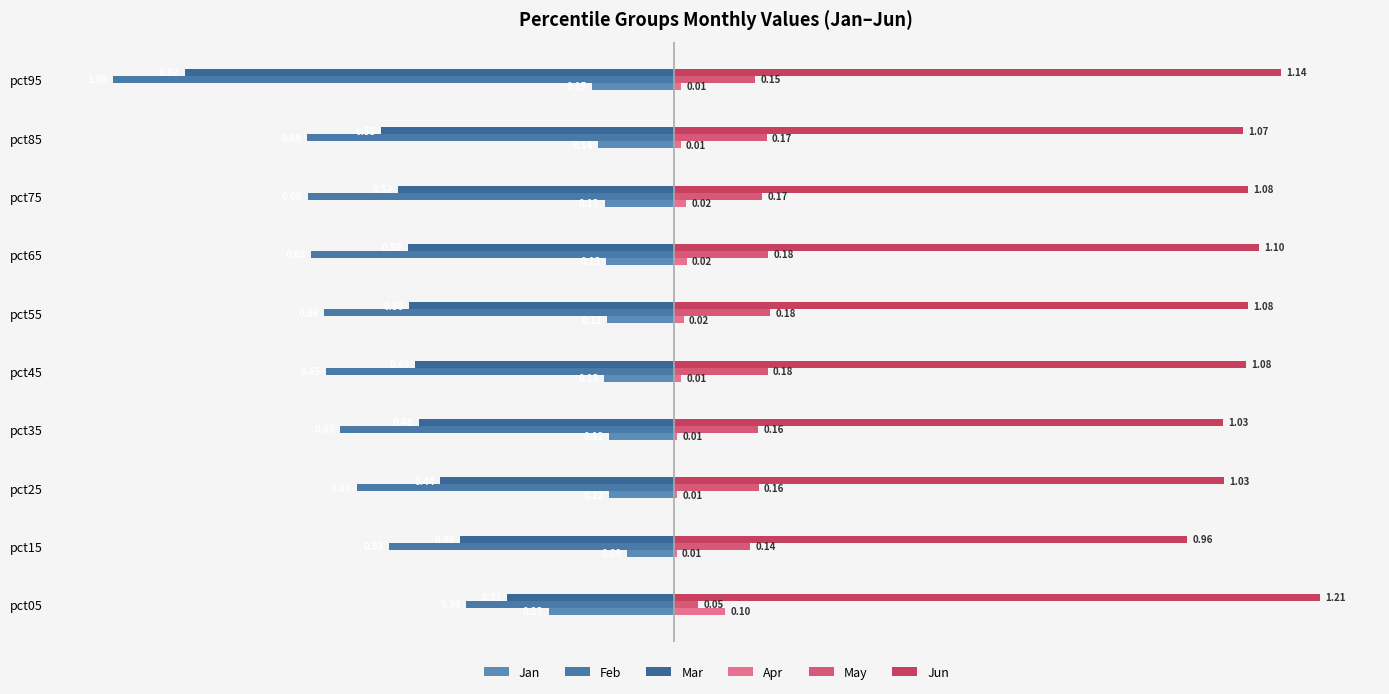

What are all the series names shown in the legend?

Jan, Feb, Mar, Apr, May, Jun